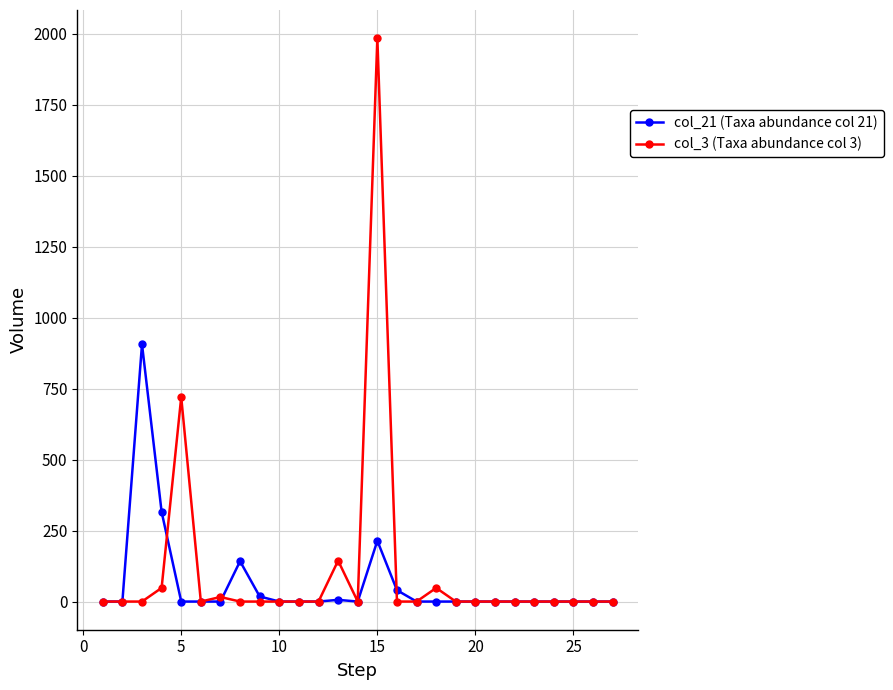

Which series has the largest range (max minus min)?

col_3 (Taxa abundance col 3)